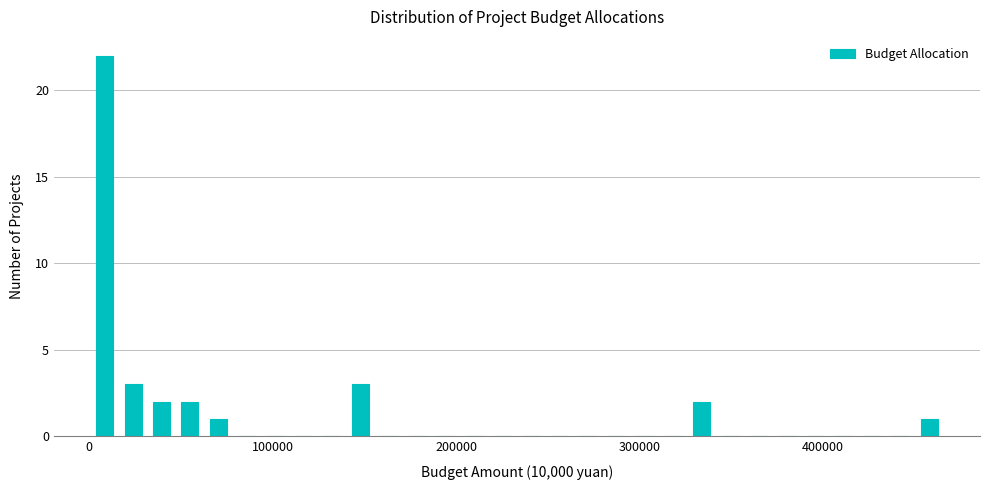

Read against the x-axis, roughly where is the centre of the tallest bar?

10000